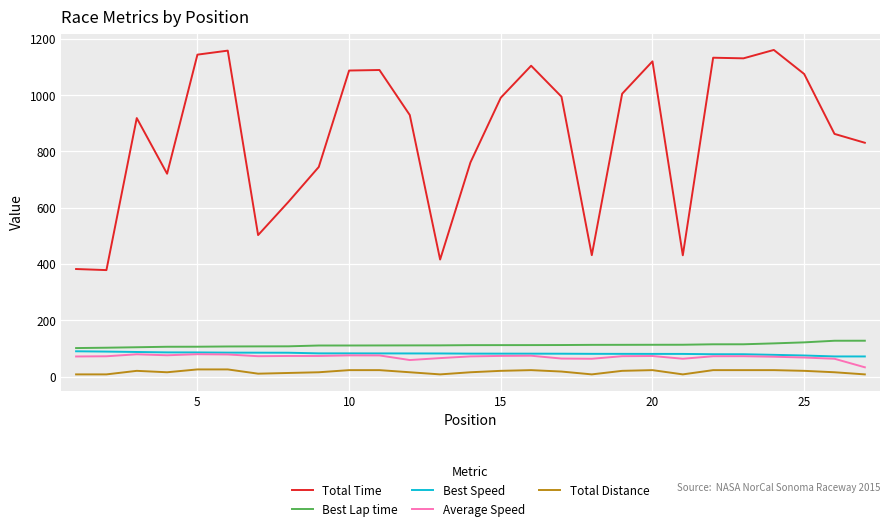

True or false: Total Distance and Best Speed cross at least once.

False